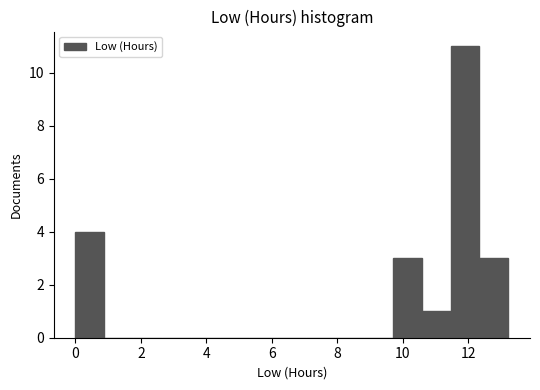

How tall is the bar that spans 12.4 to 13.2 on the x-axis? Neither the bar edges nor the heights are printed on the chart, so give them approximately, as read against the axes.

3